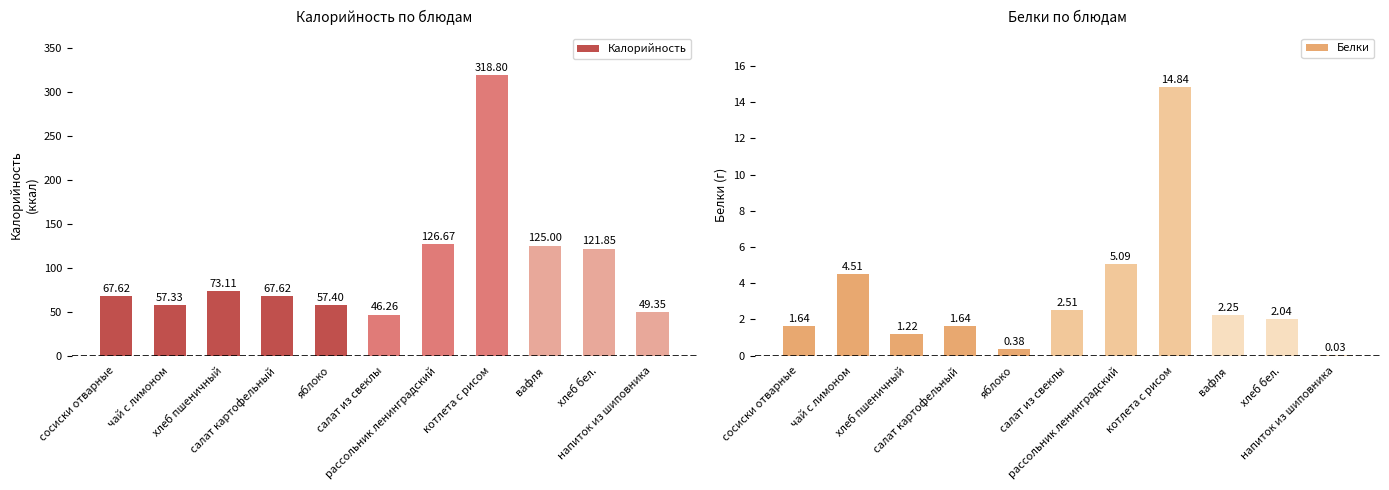

Reading left to right, what are all the values shown in this chart?

Калорийность: 67.6	57.3	73.1	67.6	57.4	46.3	126.7	318.8	125.0	121.8	49.4
Белки: 1.6	4.5	1.2	1.6	0.4	2.5	5.1	14.8	2.2	2.0	0.0